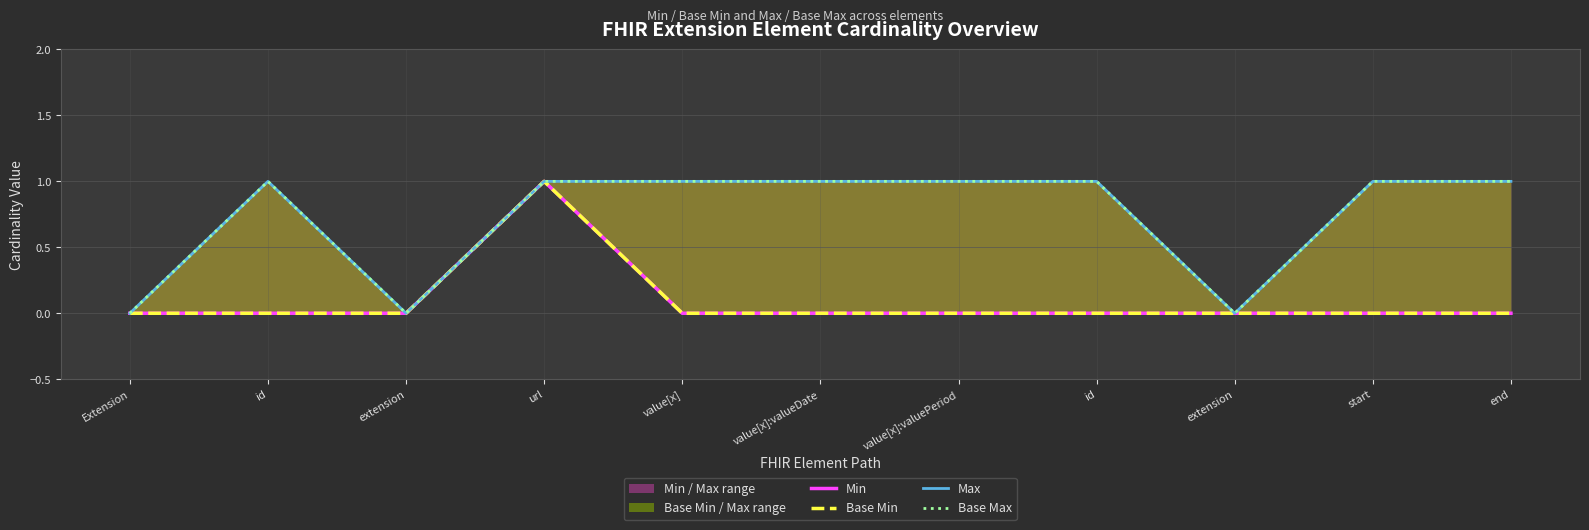

What is the difference between the highest and lowest values at value[x]:valueDate?

1